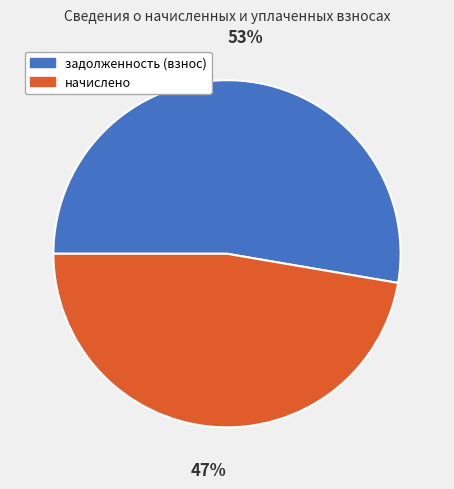

Approximately how many times larger is the value at задолженность (взнос) compared to начислено?

1.1